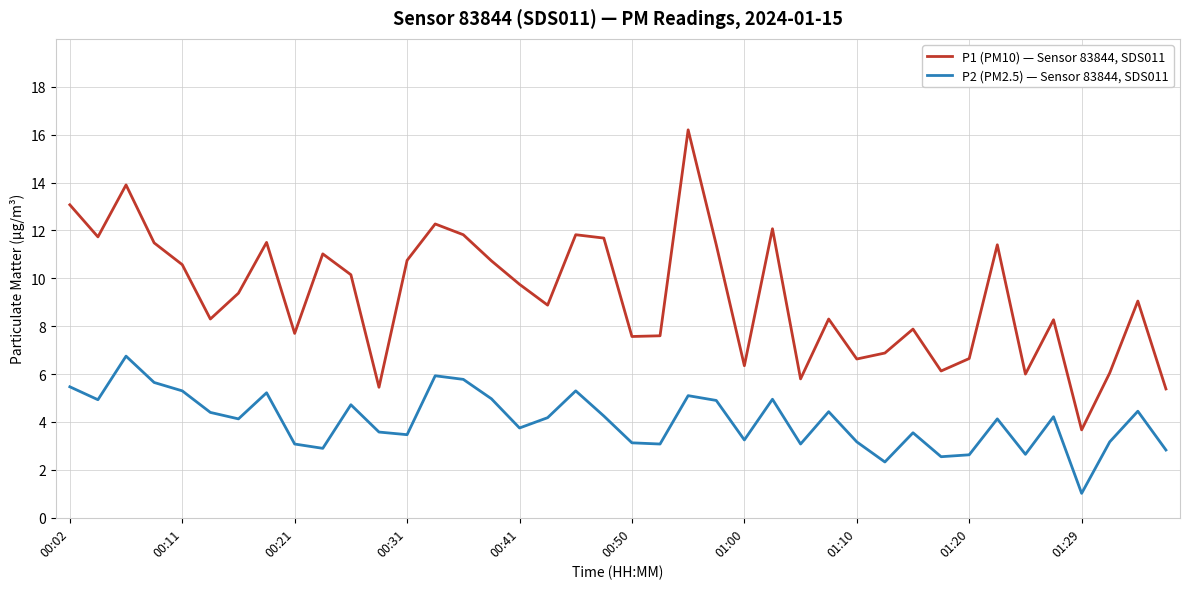

Rank the series by their average value, from lowest to highest.

P2 (PM2.5) — Sensor 83844, SDS011, P1 (PM10) — Sensor 83844, SDS011